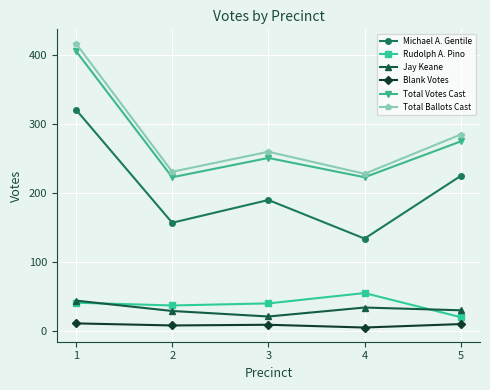

True or false: Michael A. Gentile has more than 1 points higher than both neighbors.

False